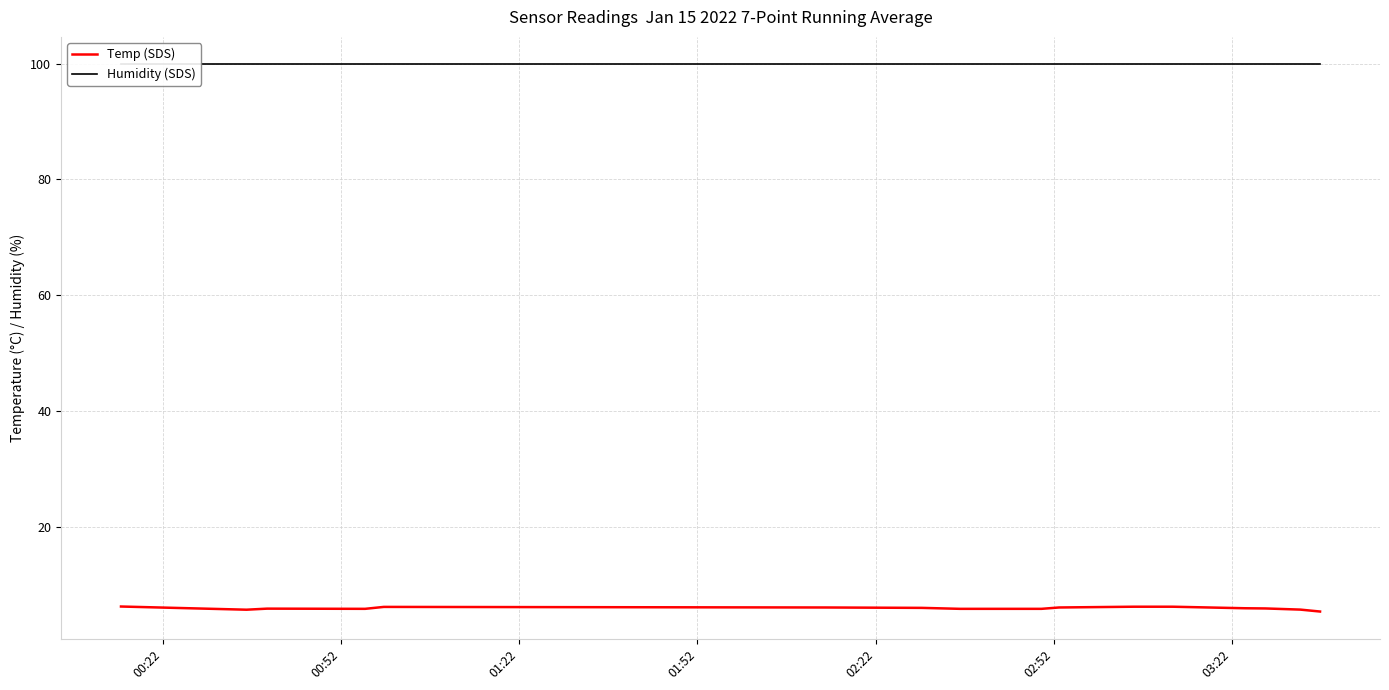

What is the highest value of the Humidity (SDS) series?

99.9